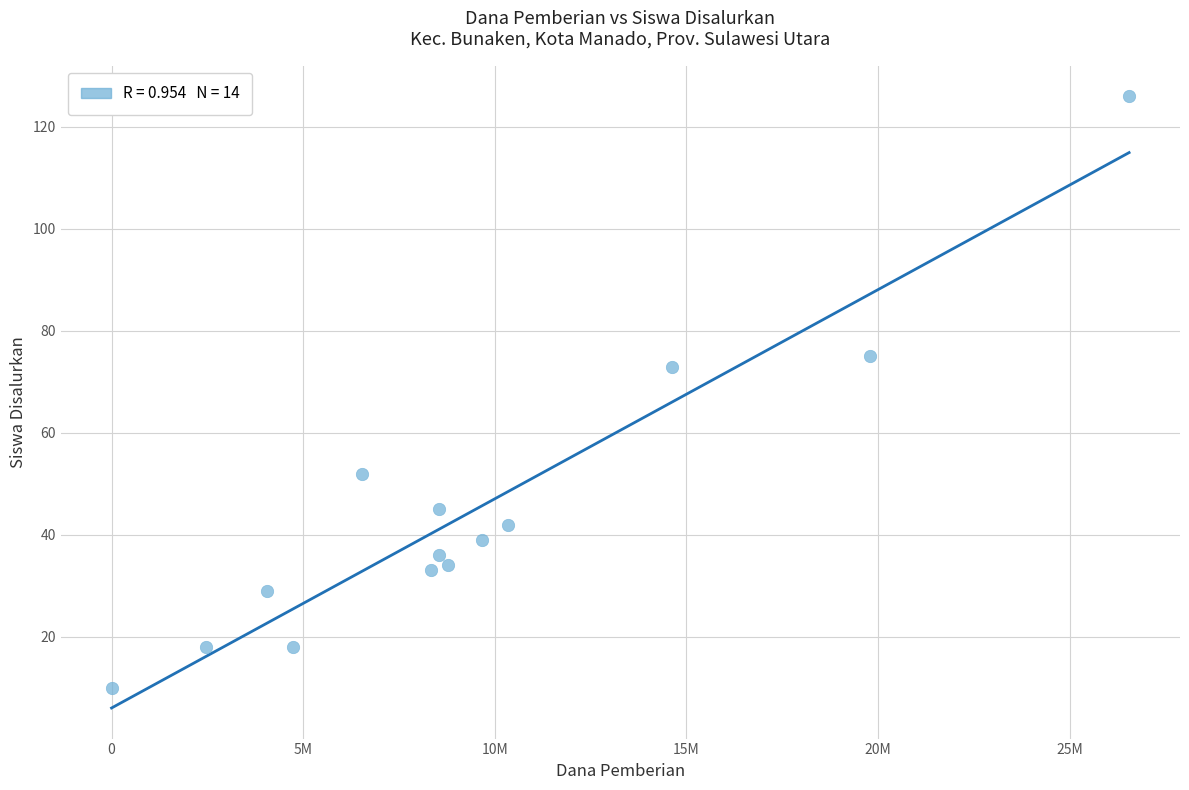

What is the range of Y values (max minus min)?

116